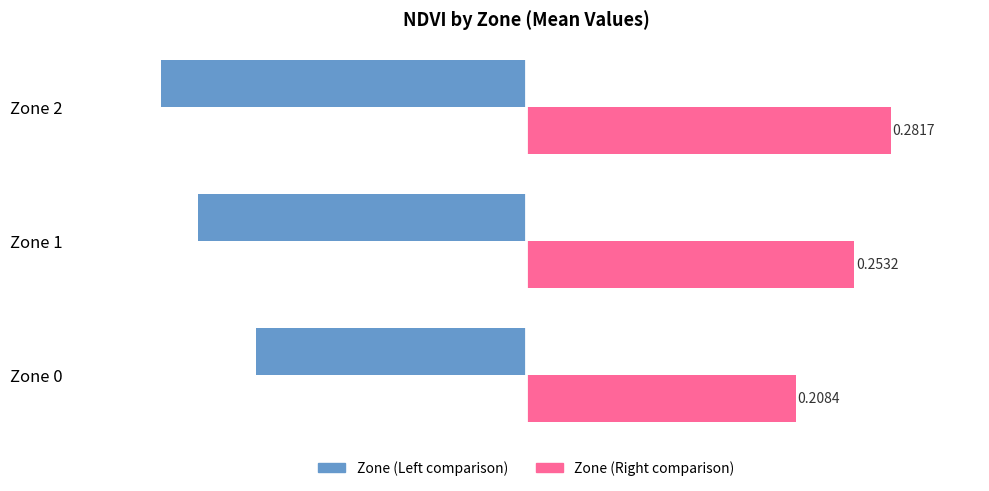

What is the spread (max minus min) of values at Zone 2?

0.6